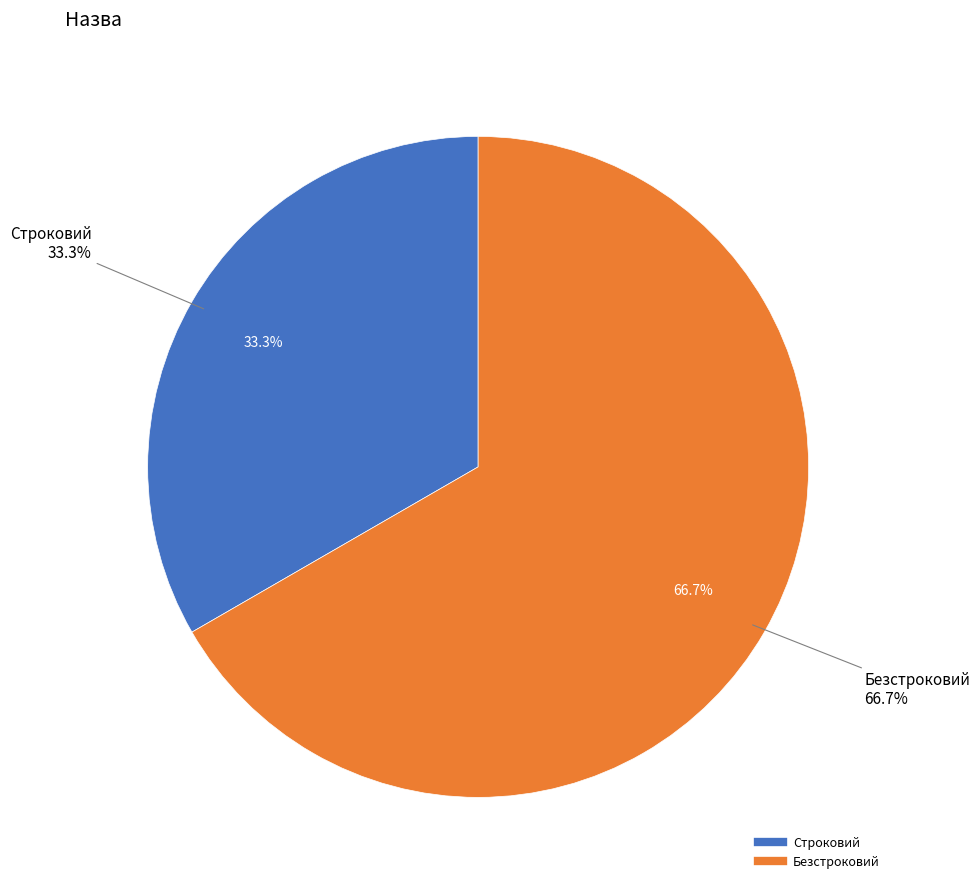

Rank the categories by value from lowest to highest.

Строковий, Безстроковий